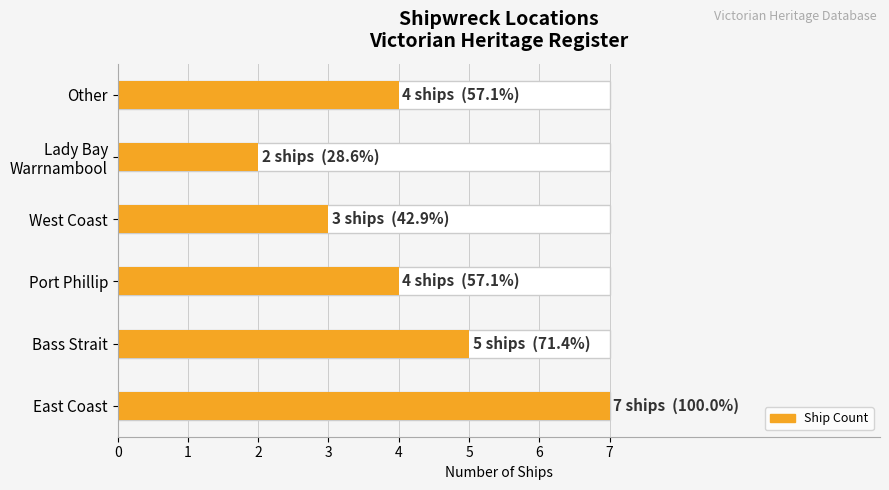

Does the chart contain any negative values?

No